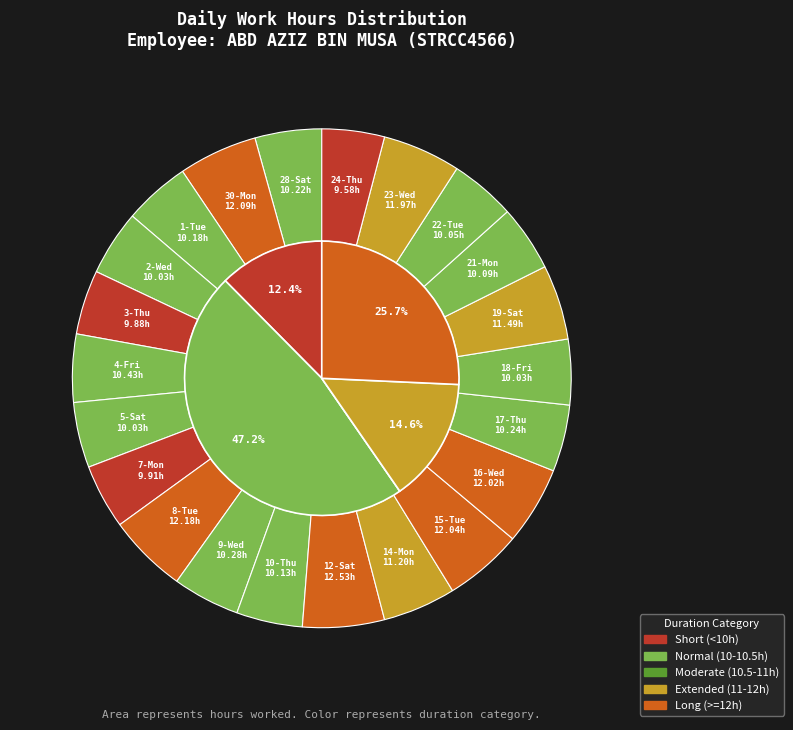

Does any single category account for the majority?

No